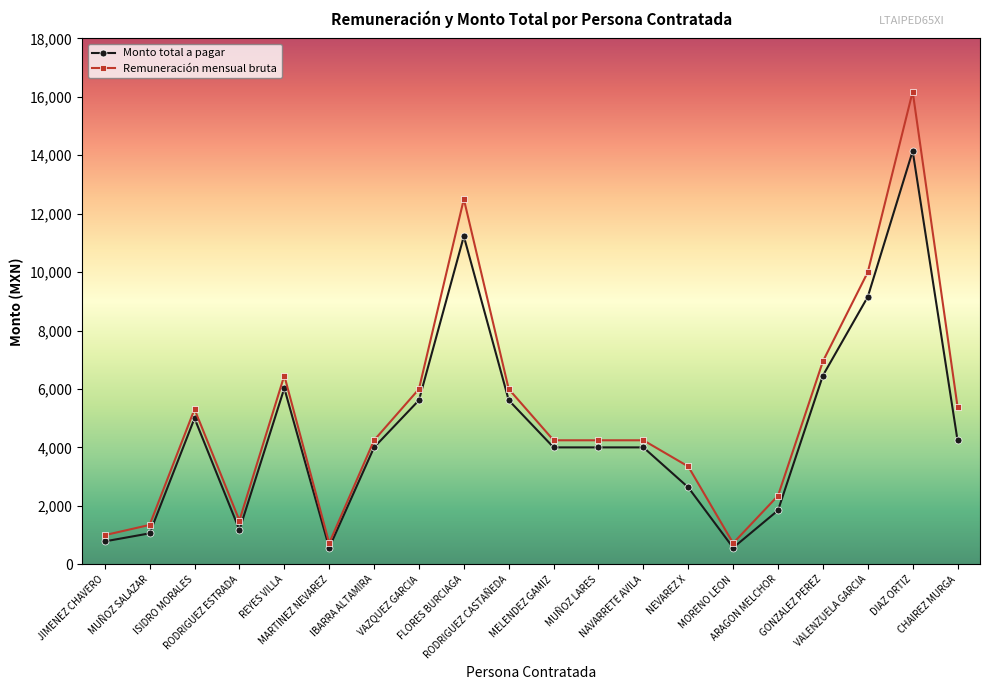

What is the lowest value of the Remuneración mensual bruta series?

724.5